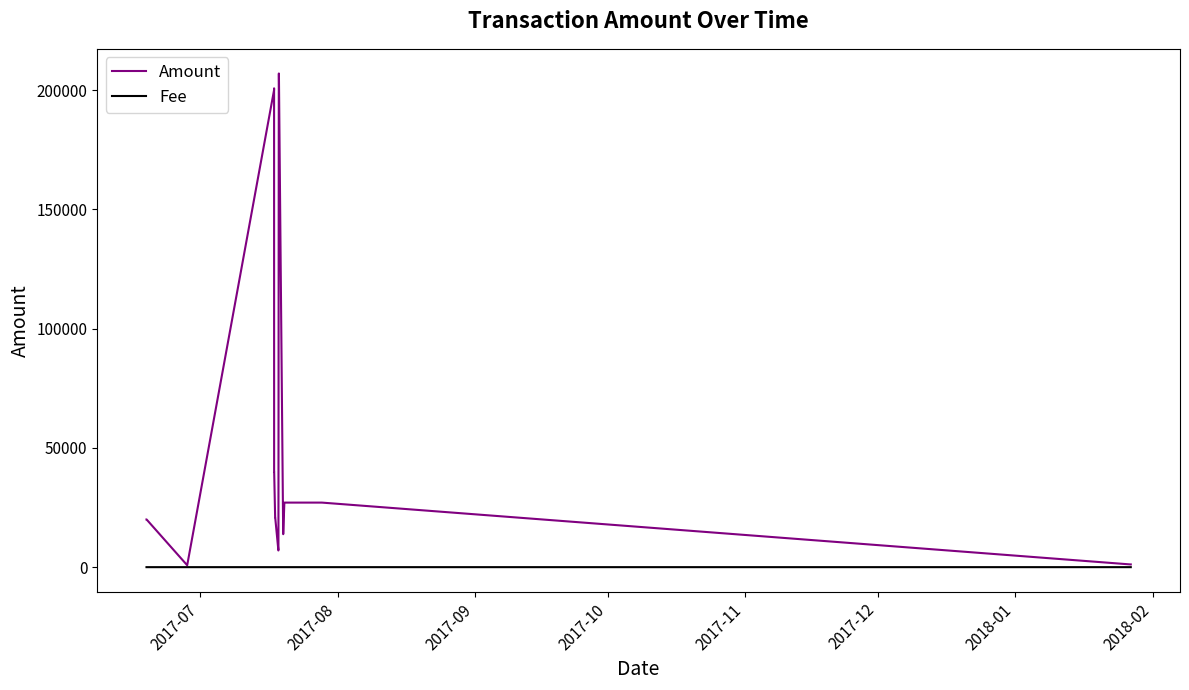

True or false: Amount has more than 2 interior local peaks.

True